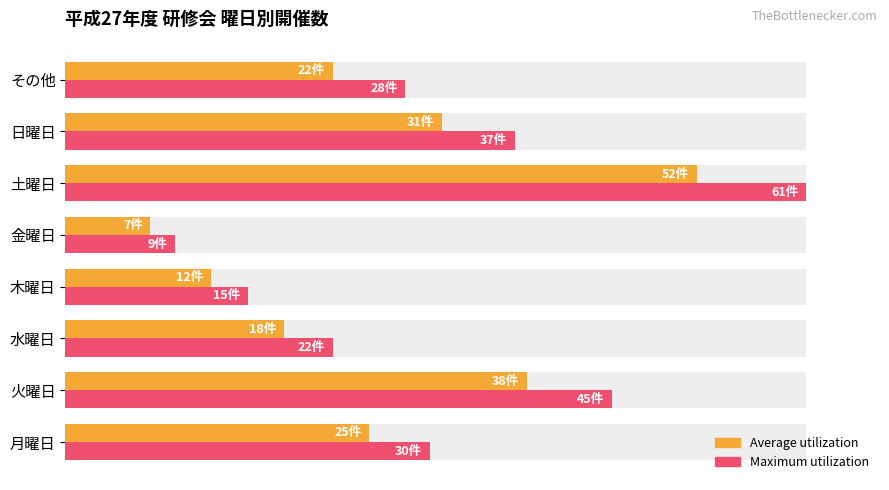

Is the value of Average utilization at 水曜日 greater than the value of Maximum utilization at 水曜日?

No